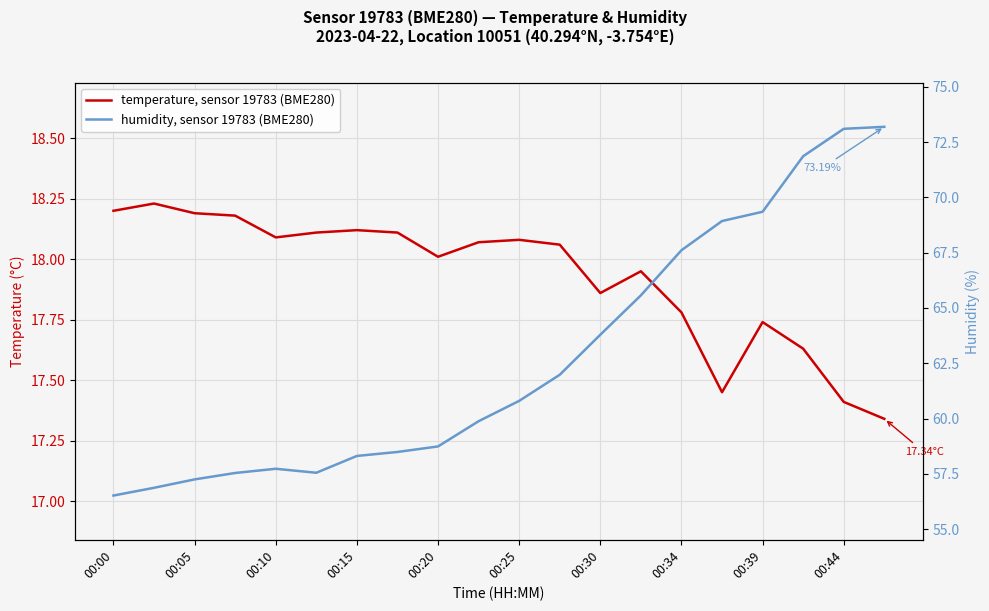

What is the sum of all humidity, sensor 19783 (BME280) values?

1255.1